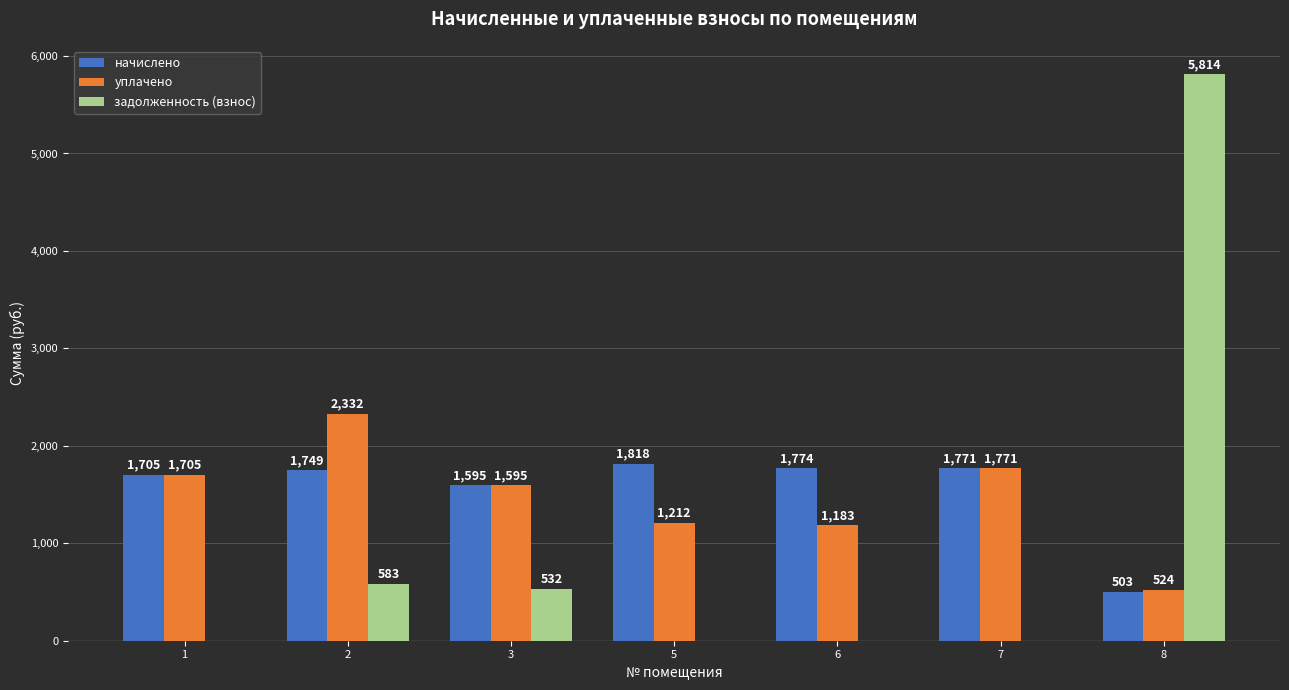

Count the number of categories in the chart.

7